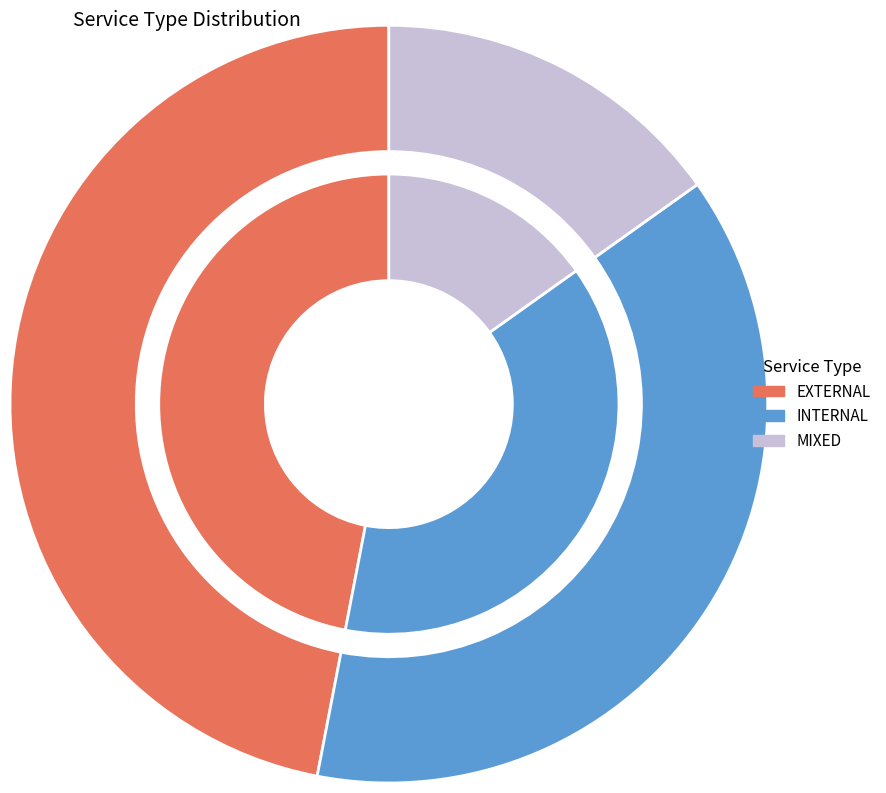

What is the change in value from INTERNAL to MIXED?

-15